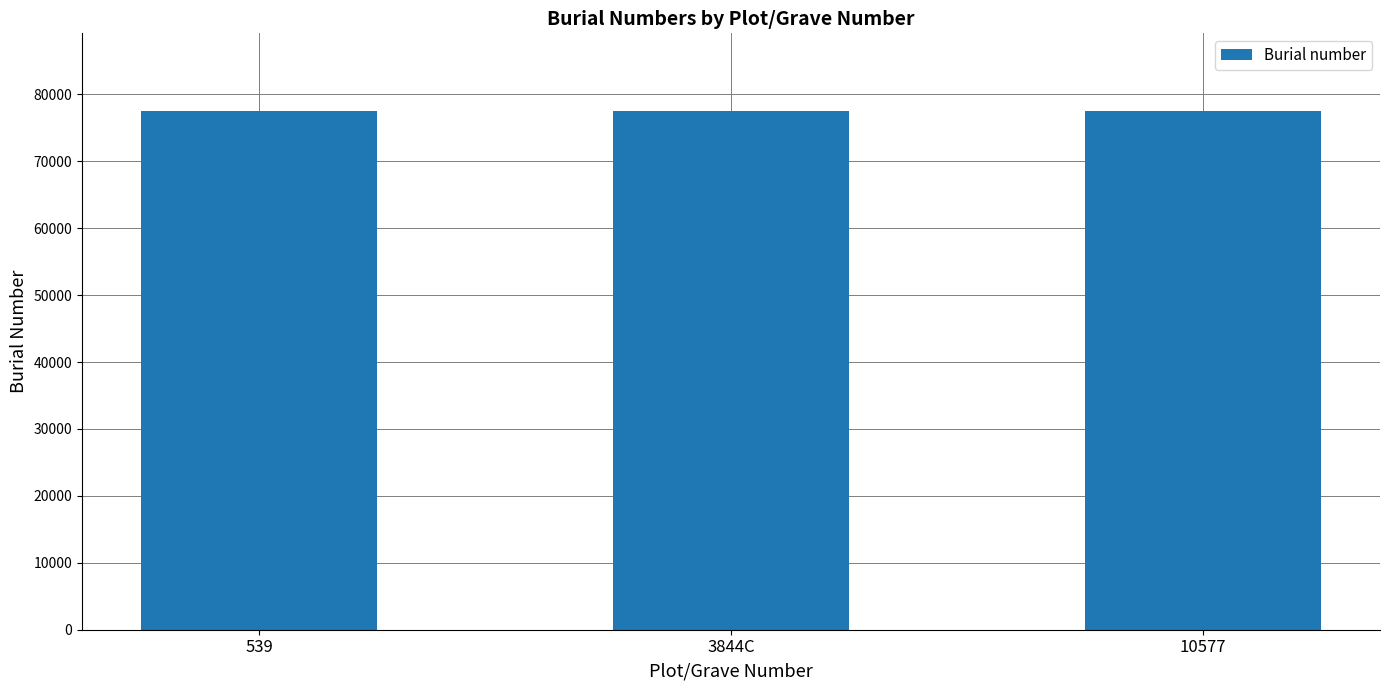

True or false: the data shows 77440 at 539.

True